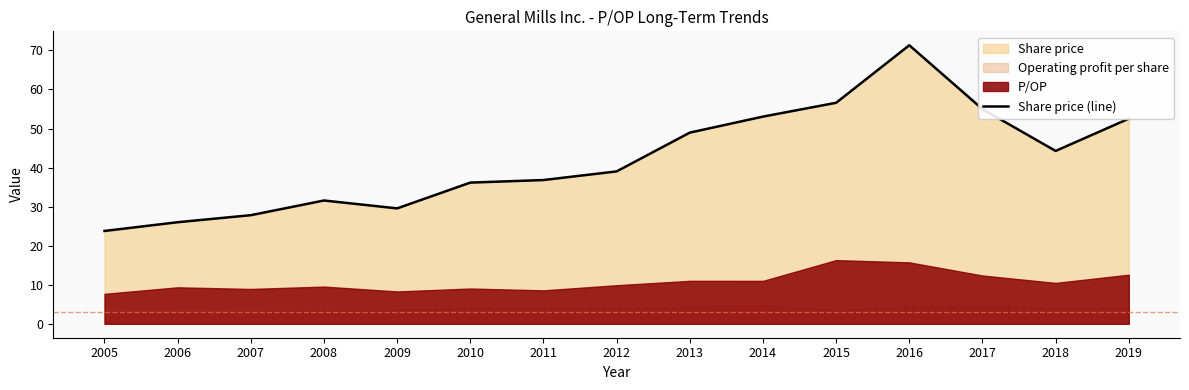

What is the lowest value of the Share price (line) series?

23.8